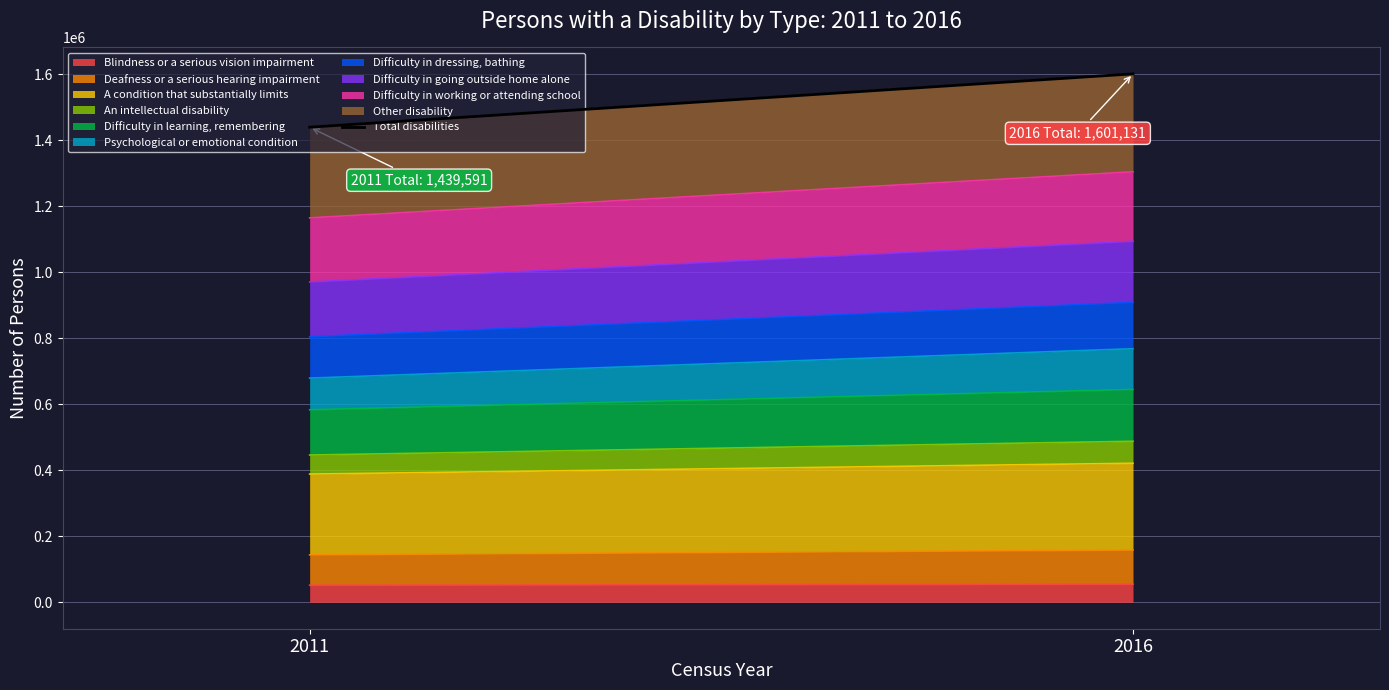

List the labels in order of value, smallest first.

2011, 2016